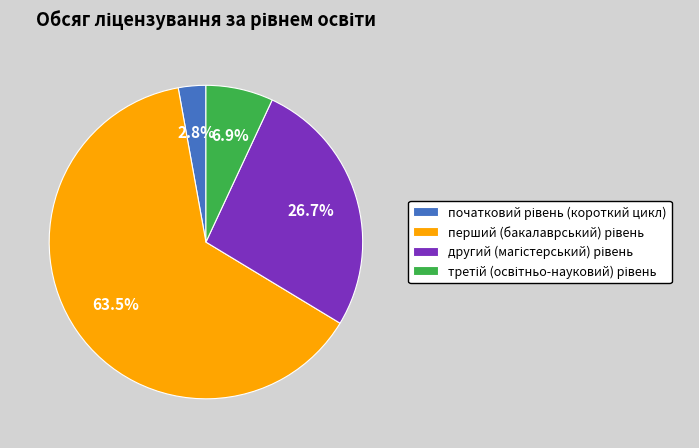

Is there any slice that represents more than half of the pie?

Yes